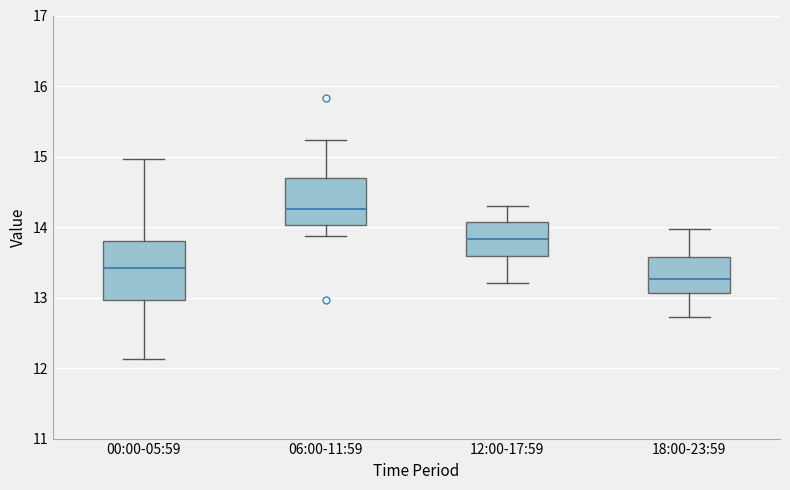

Comparing the boxes themselves (not the whiskers), which one is the tallest?

00:00-05:59